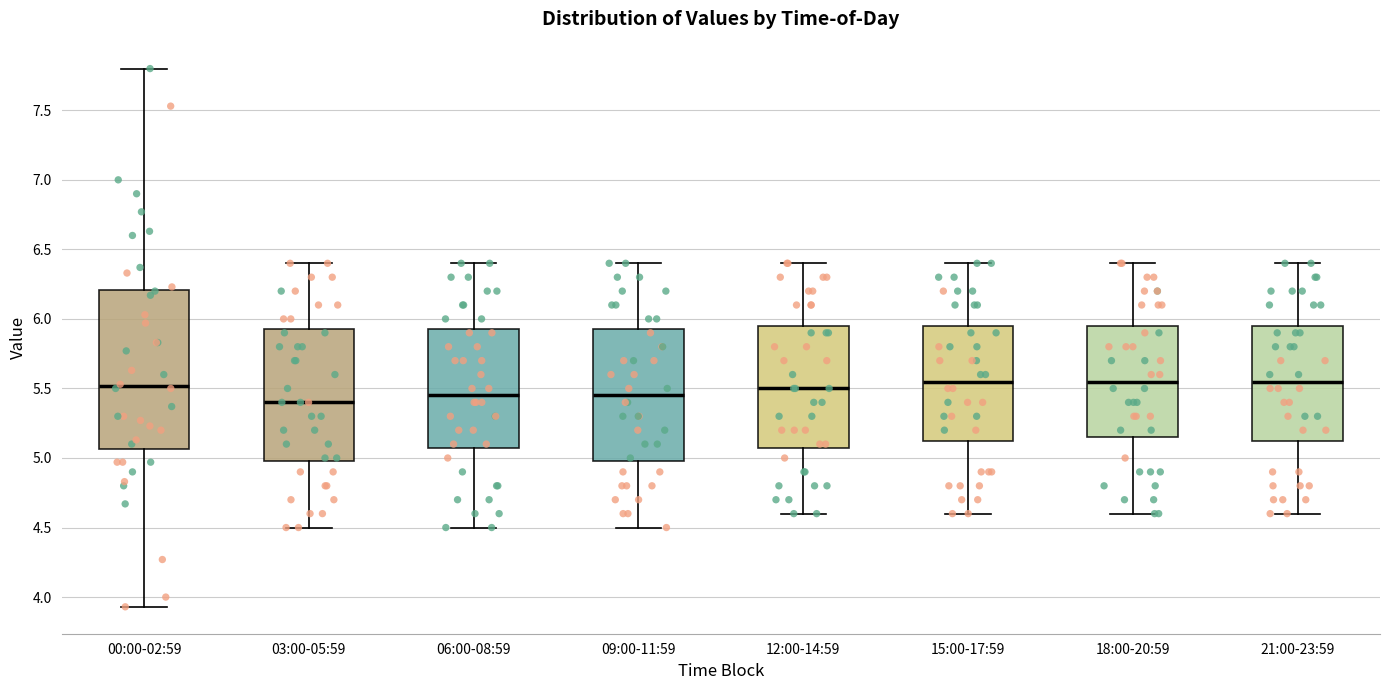

Reading left to right, read every box against the y-axis: the position of its median line, the range the box covers, and the ends of its whiskers. The values are not printed on the chart, so give them approximately, as read against the axis.

00:00-02:59: median 5.50, box 5.05 to 6.20, whiskers 3.95 to 7.80
03:00-05:59: median 5.40, box 5.00 to 5.95, whiskers 4.50 to 6.40
06:00-08:59: median 5.45, box 5.10 to 5.95, whiskers 4.50 to 6.40
09:00-11:59: median 5.45, box 5.00 to 5.95, whiskers 4.50 to 6.40
12:00-14:59: median 5.50, box 5.10 to 5.95, whiskers 4.60 to 6.40
15:00-17:59: median 5.55, box 5.15 to 5.95, whiskers 4.60 to 6.40
18:00-20:59: median 5.55, box 5.15 to 5.95, whiskers 4.60 to 6.40
21:00-23:59: median 5.55, box 5.15 to 5.95, whiskers 4.60 to 6.40